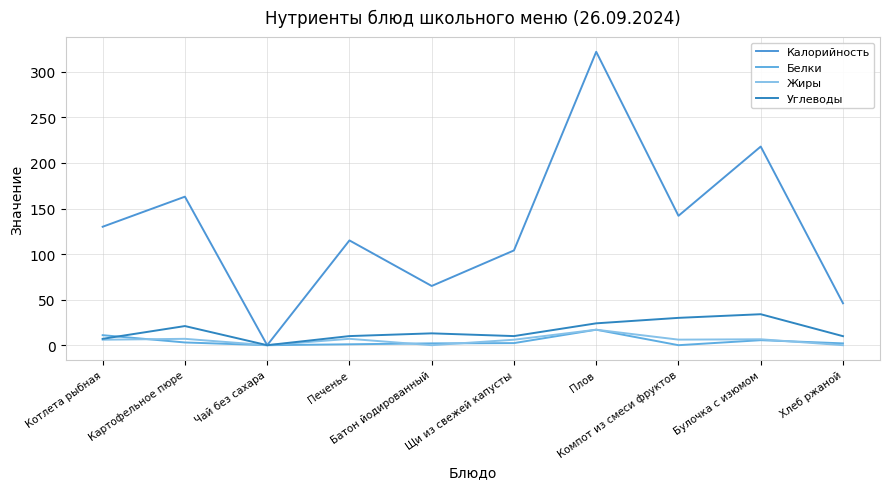

What is the value of the Углеводы point at the 5th from the left?

13.0